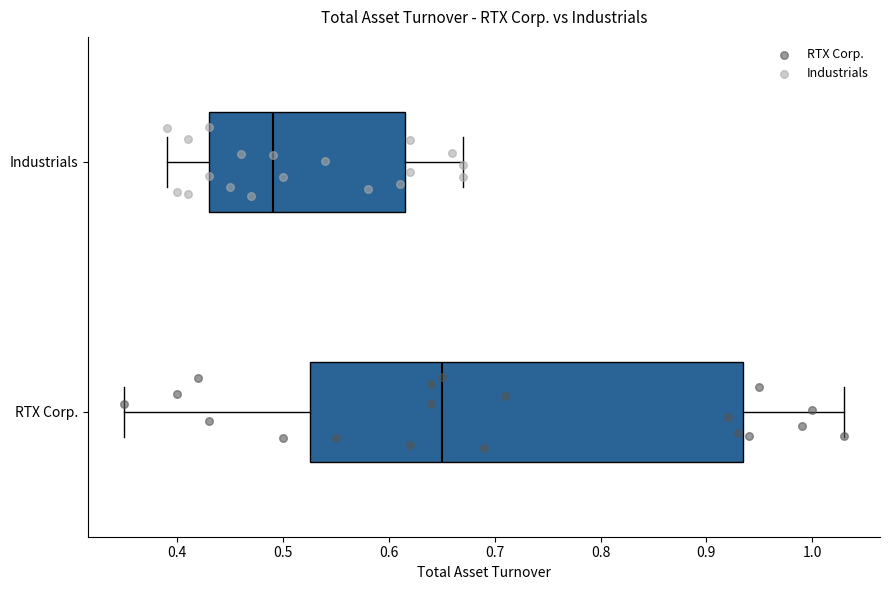

Reading bottom to top, transcribe this box plot: for each box, give where its median line is, the range the box spans, and where its two whiskers end, as read against the x-axis. The values are not printed on the chart, so give them approximately, as read against the axis.

RTX Corp.: median 0.65, box 0.53 to 0.94, whiskers 0.35 to 1.03
Industrials: median 0.49, box 0.43 to 0.62, whiskers 0.39 to 0.67